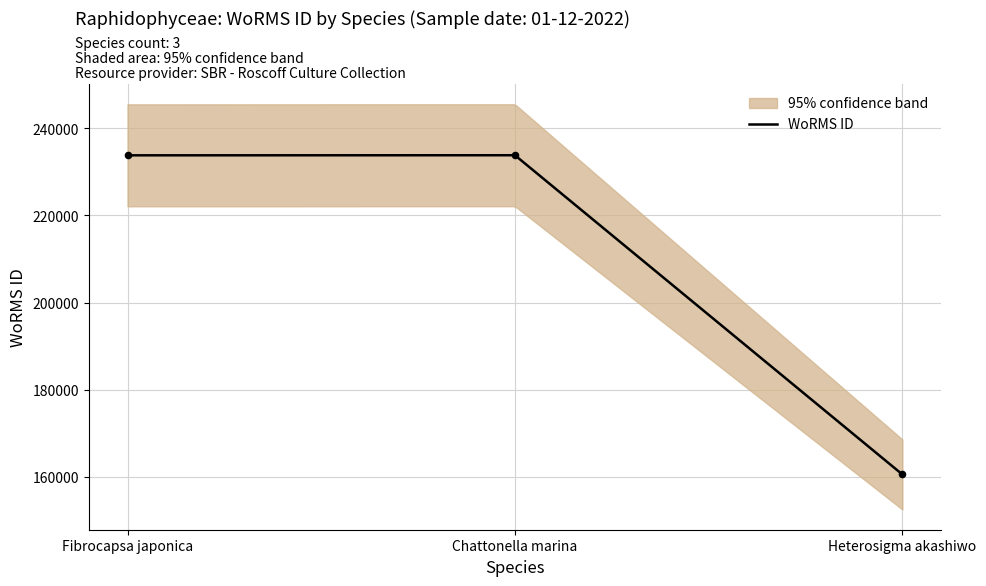

What is the change in value from Fibrocapsa japonica to Heterosigma akashiwo?

-73176